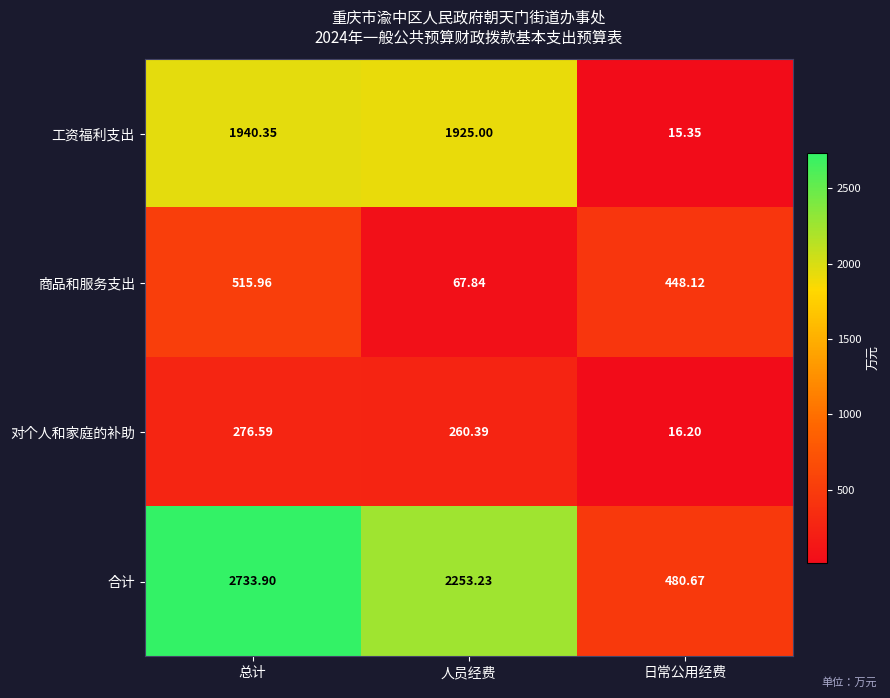

At which category is the sum across all series the highest?

总计